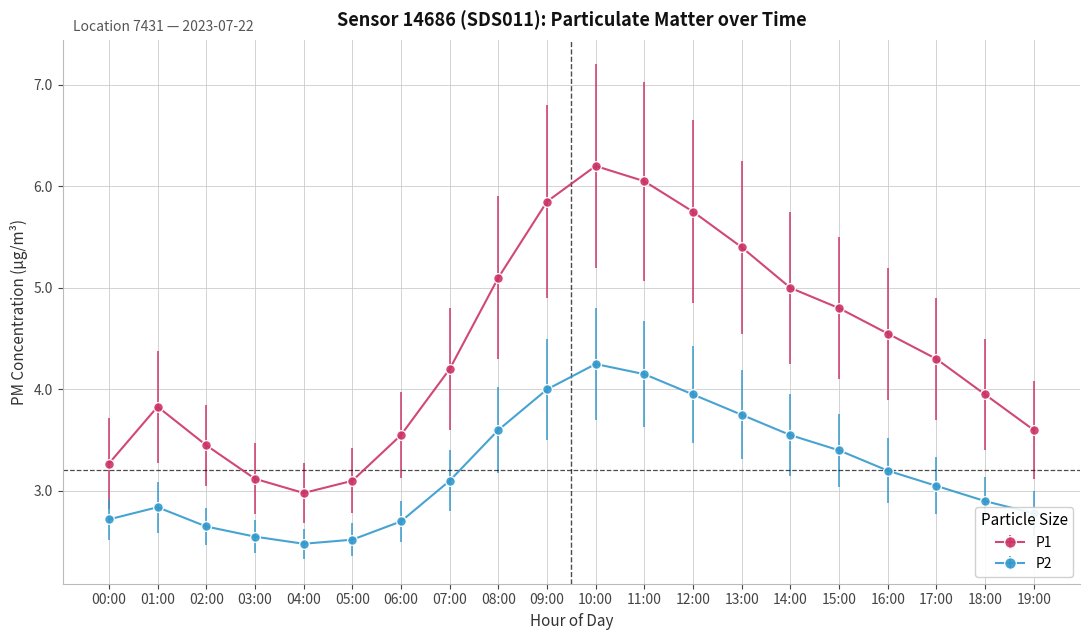

What is the value of the P1 point at the 19th from the left?

4.0